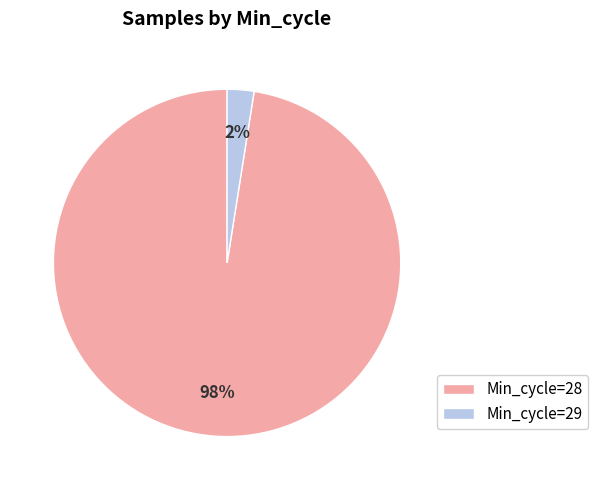

Does any single category account for the majority?

Yes